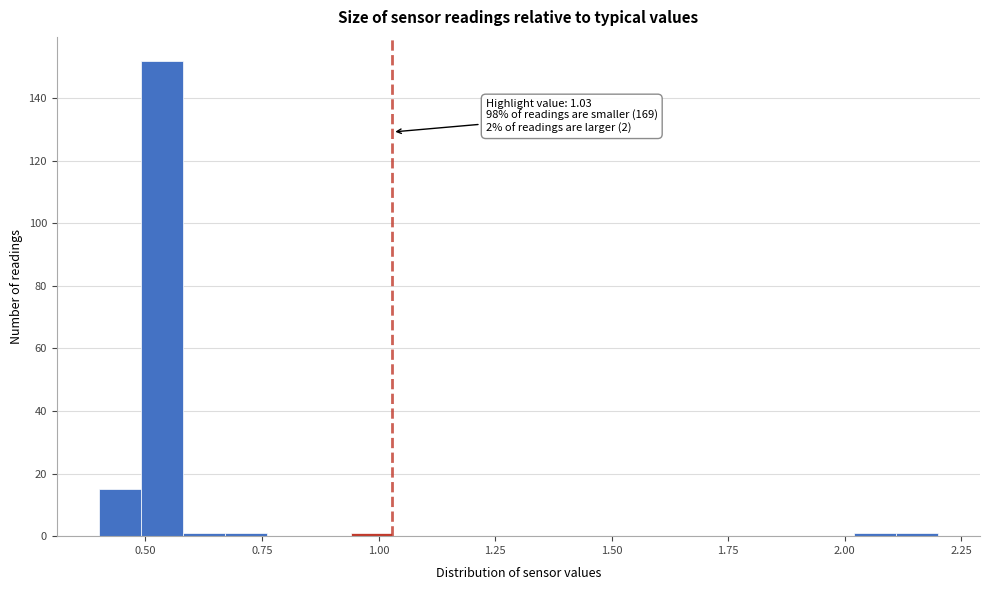

Around what value on the x-axis is the tallest bar? Give the approximate position of its centre, as read against the axis.

0.55